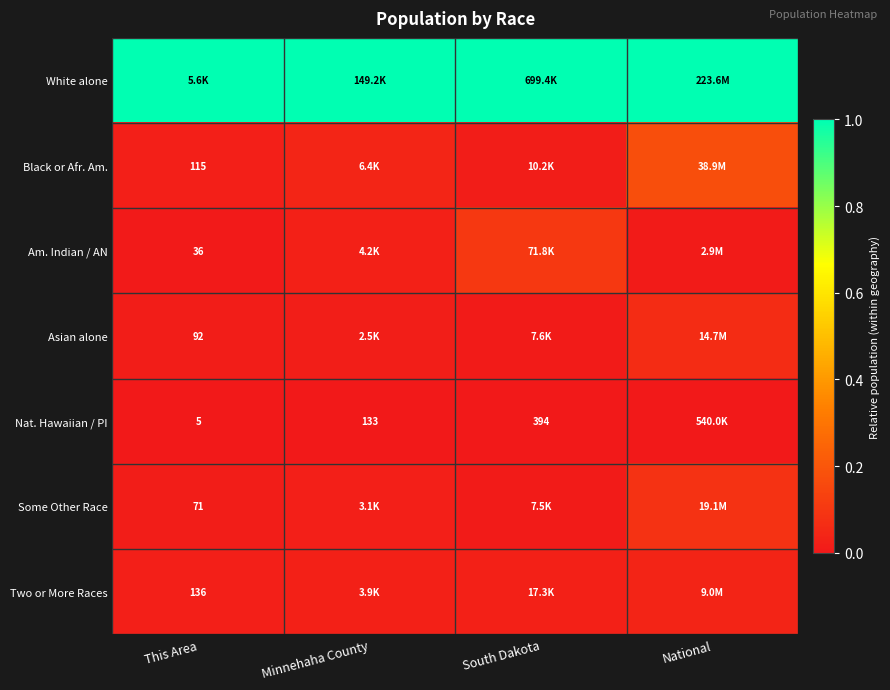

Is the value of Nat. Hawaiian / PI at This Area greater than the value of Two or More Races at This Area?

No